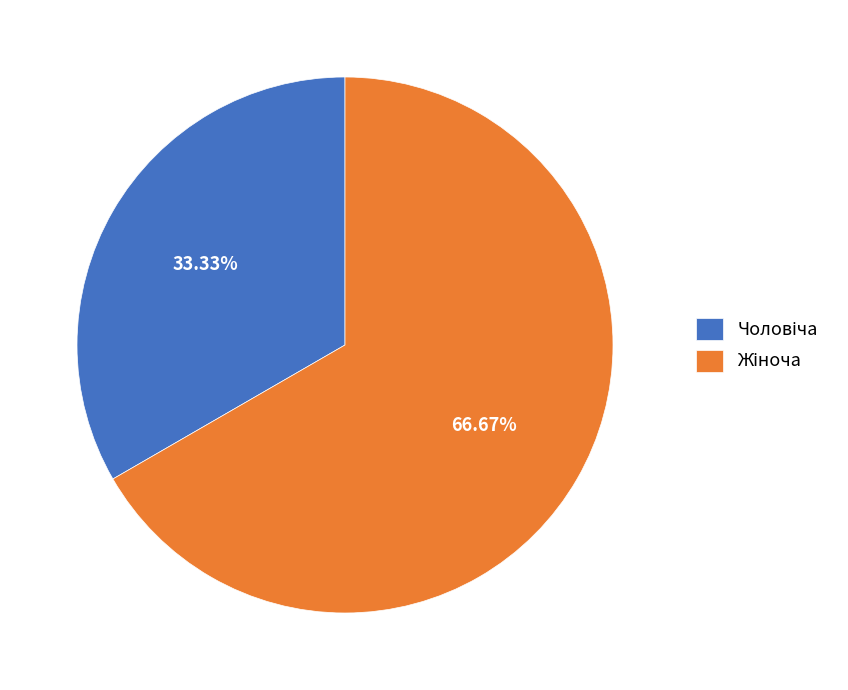

Is there a majority slice in this chart?

Yes